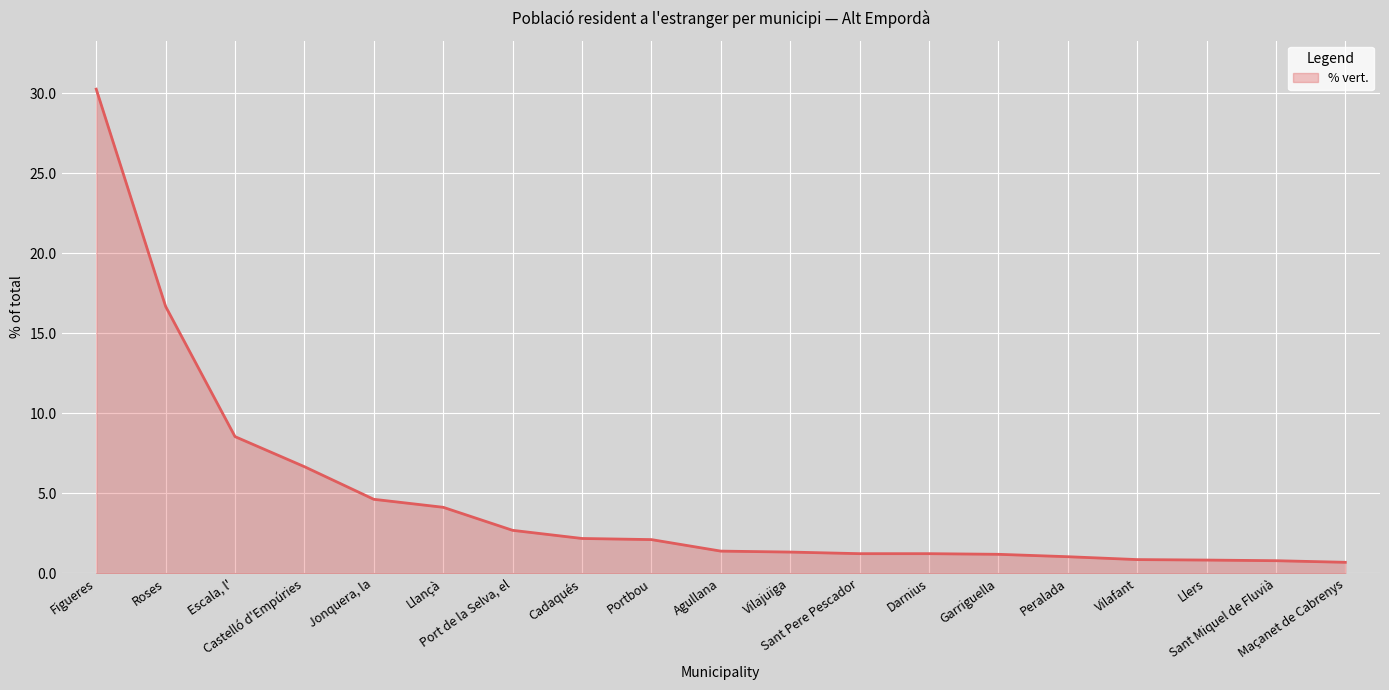

What is the smallest value displayed?

0.7